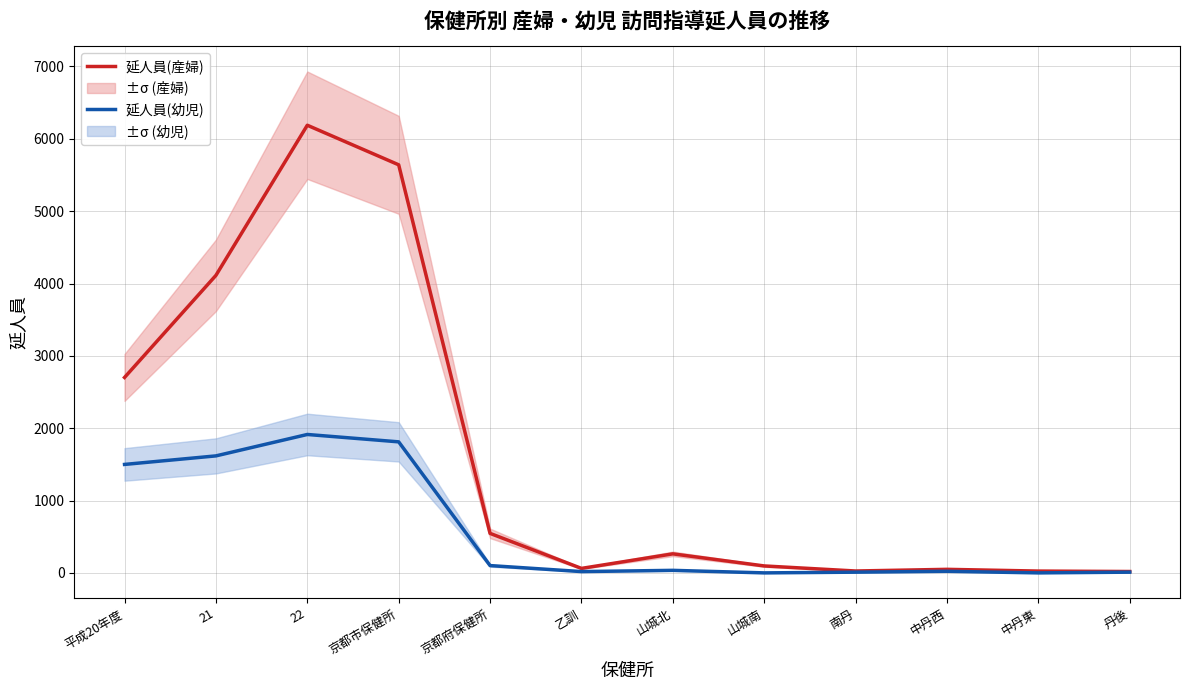

Is the value of 延人員(産婦) at 京都市保健所 greater than the value of 延人員(幼児) at 21?

Yes